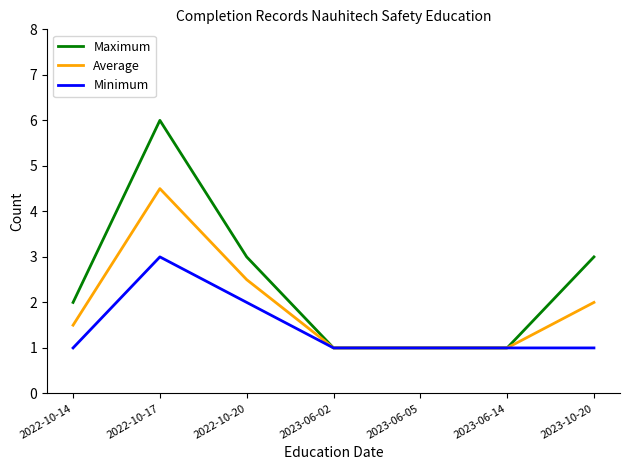

What is the difference between the second highest and second lowest values in the Maximum series?

2.0